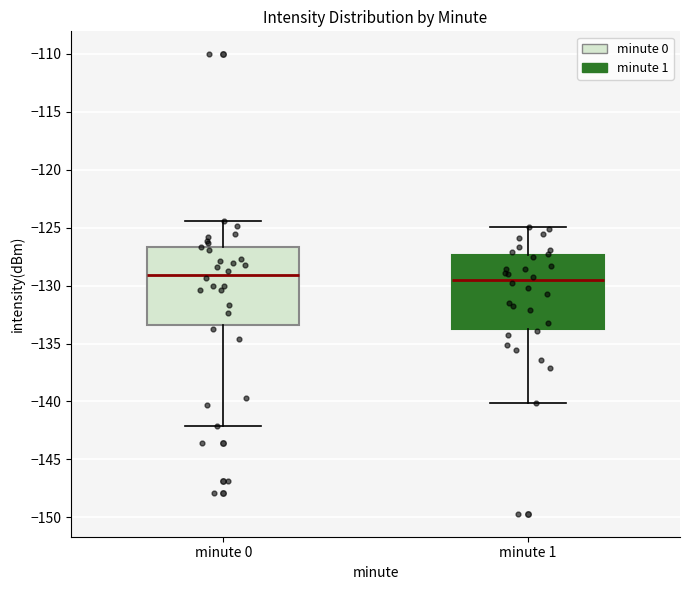

Where does the lower whisker of the box for minute 0 end on the y-axis? The values are not printed on the chart, so give them approximately, as read against the axis.

-142.0